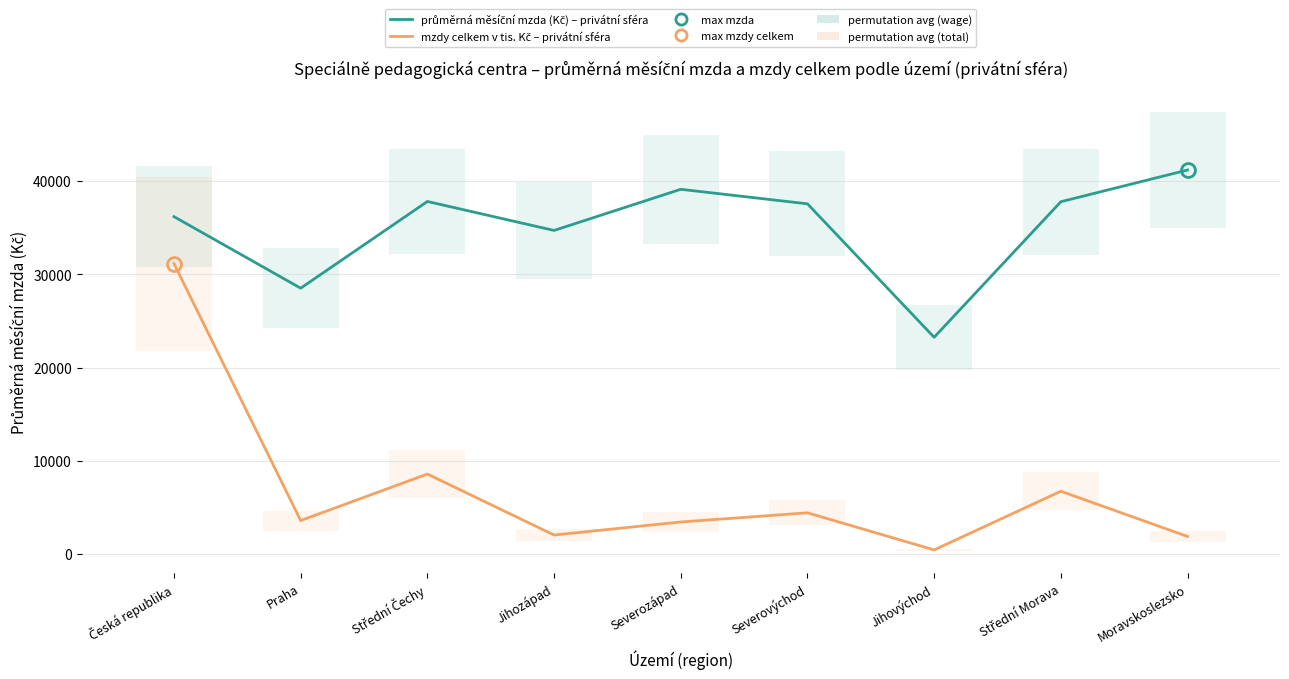

True or false: mzdy celkem v tis. Kč – privátní sféra and průměrná měsíční mzda (Kč) – privátní sféra cross at least once.

False